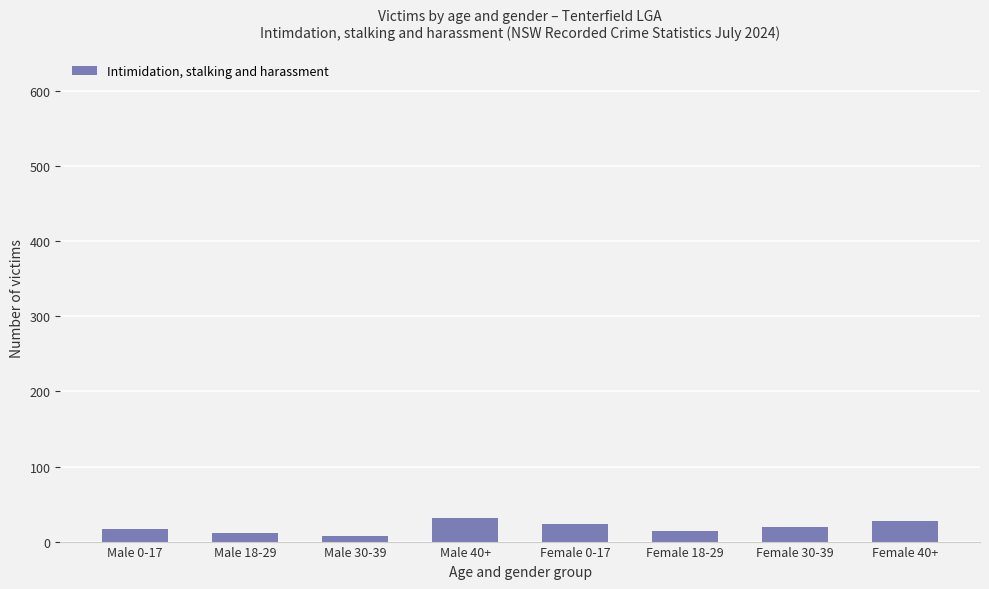

What is the difference between the maximum and second lowest values?

19